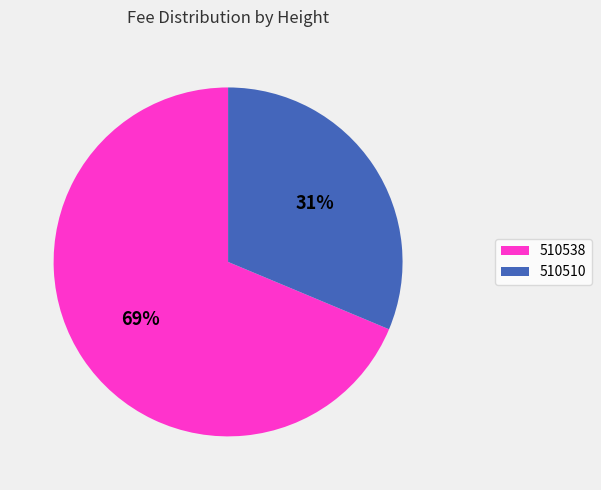

What is the largest slice in the pie chart?

510538